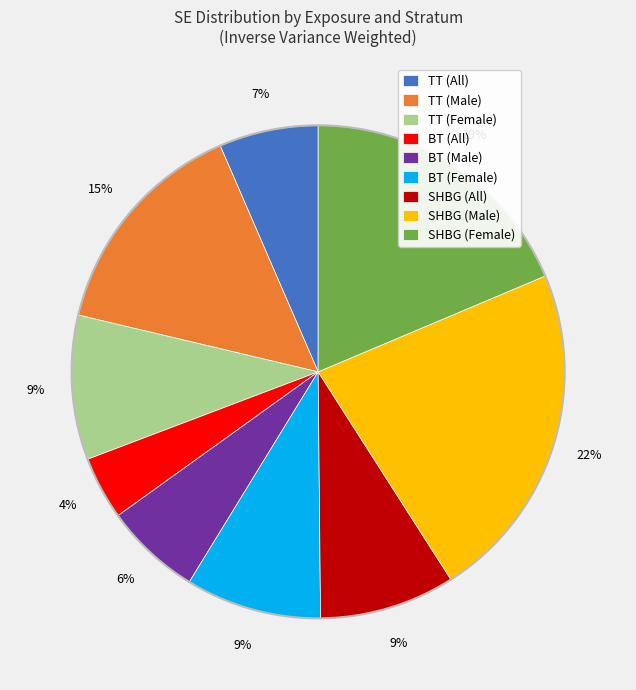

How many slices are in this pie chart?

9